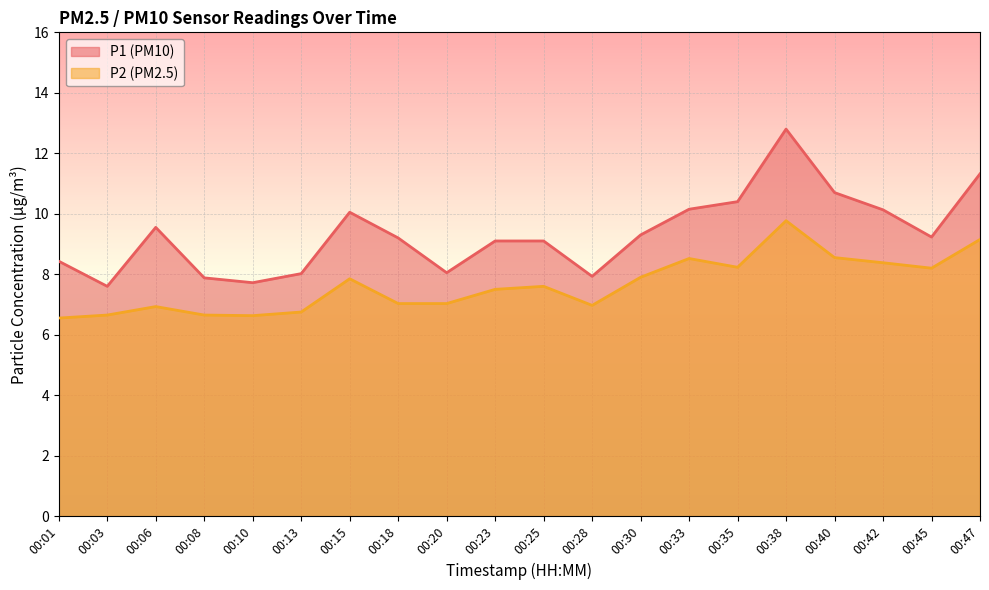

What are all the series names shown in the legend?

P1 (PM10), P2 (PM2.5)